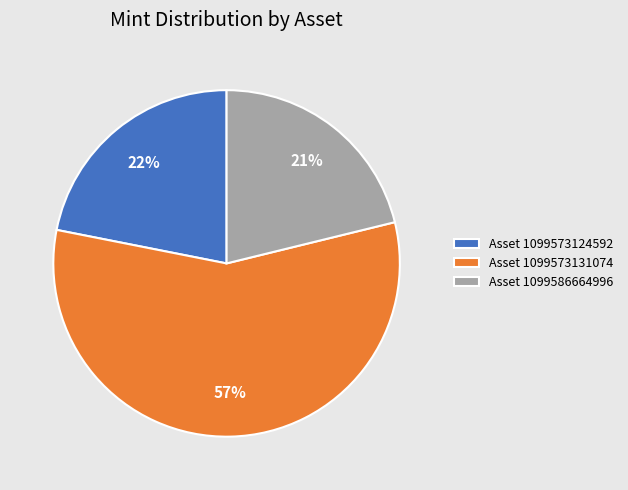

To the nearest percent, what is the difference between the largest and smallest slice percentages?

36%